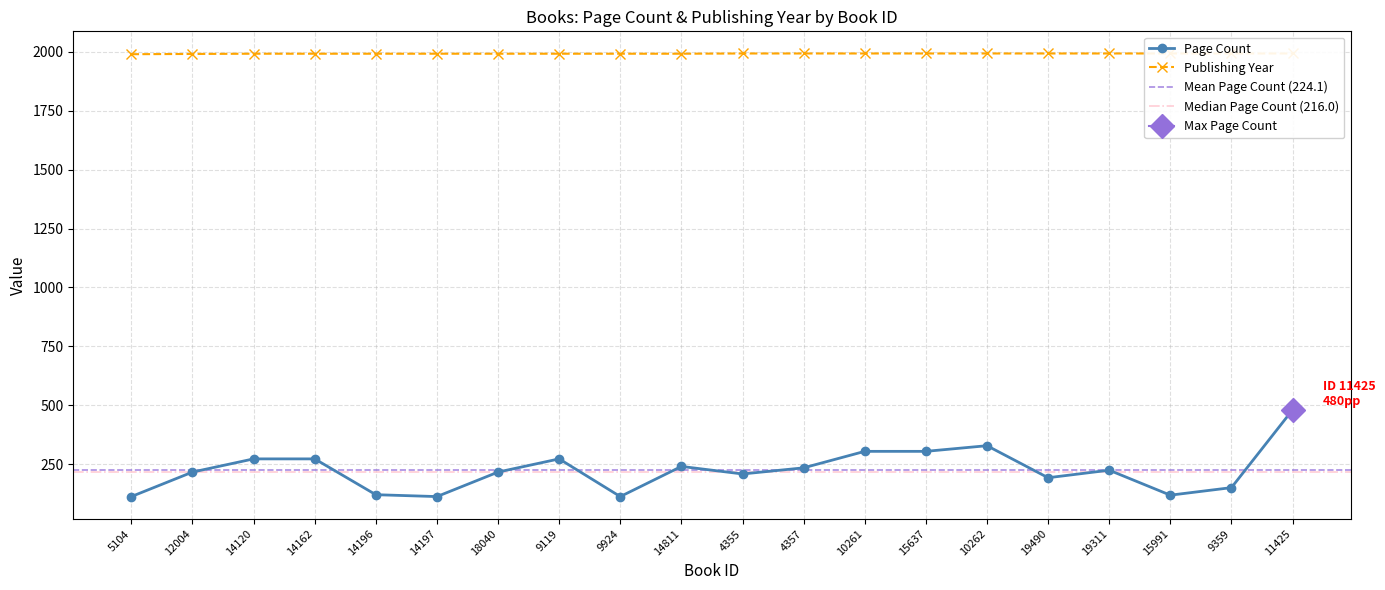

At 15991, list the series in order from largest to smallest.

Publishing Year, Page Count